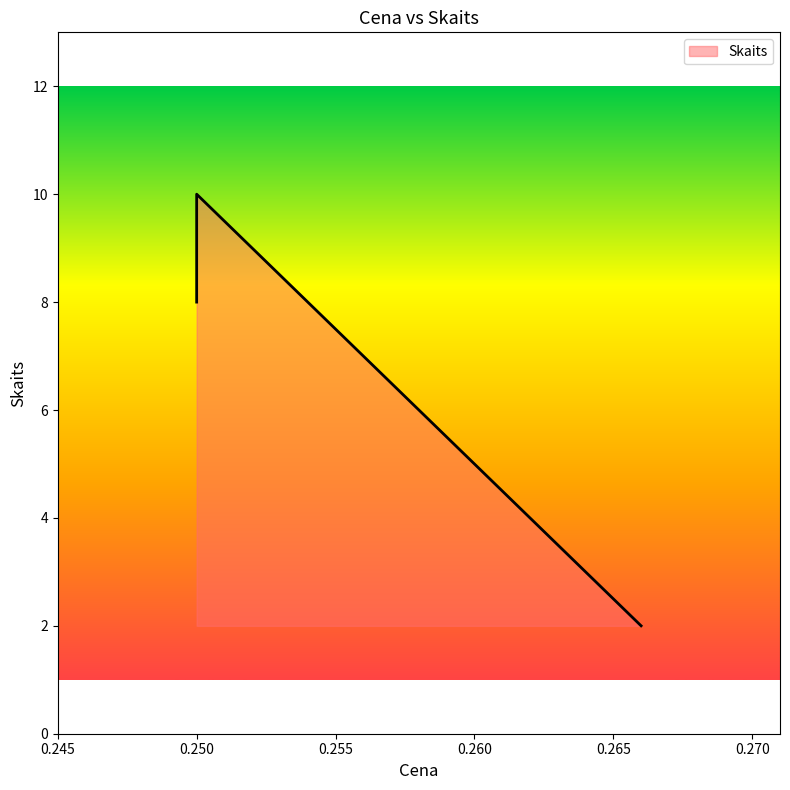

The chart shows a value of 13 at 0.25. True or false?

False